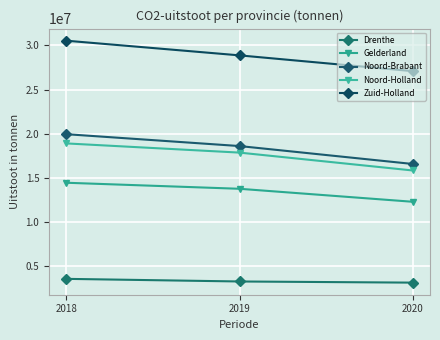

Reading left to right, extract all data points from this chart.

Drenthe: 3548700	3251500	3121500
Gelderland: 14441500	13757500	12285900
Noord-Brabant: 19944700	18600400	16569500
Noord-Holland: 18899800	17857600	15832800
Zuid-Holland: 30542200	28878900	27090600